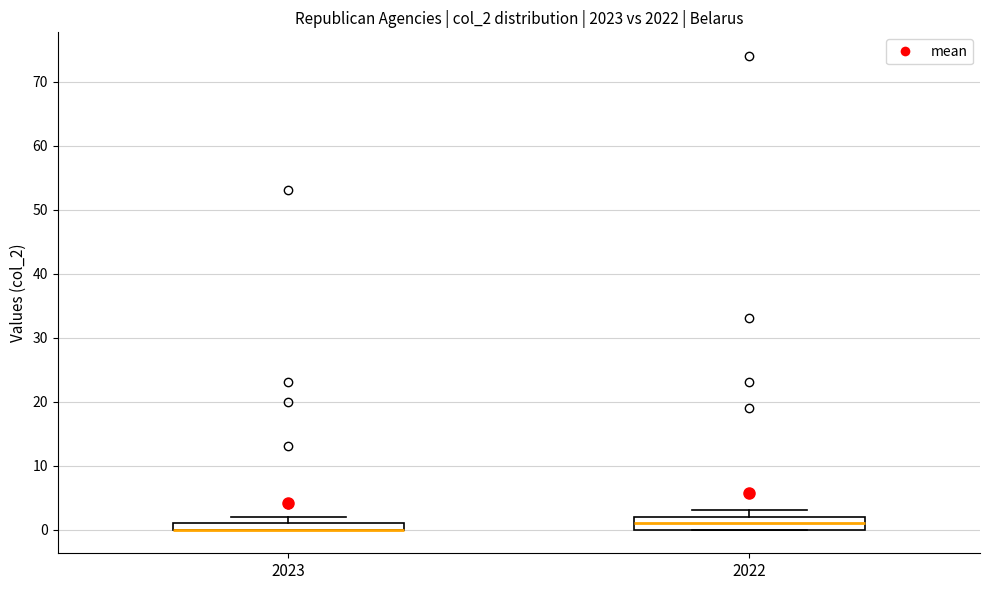

Which box is the tallest, from its lower edge to its upper edge?

2022